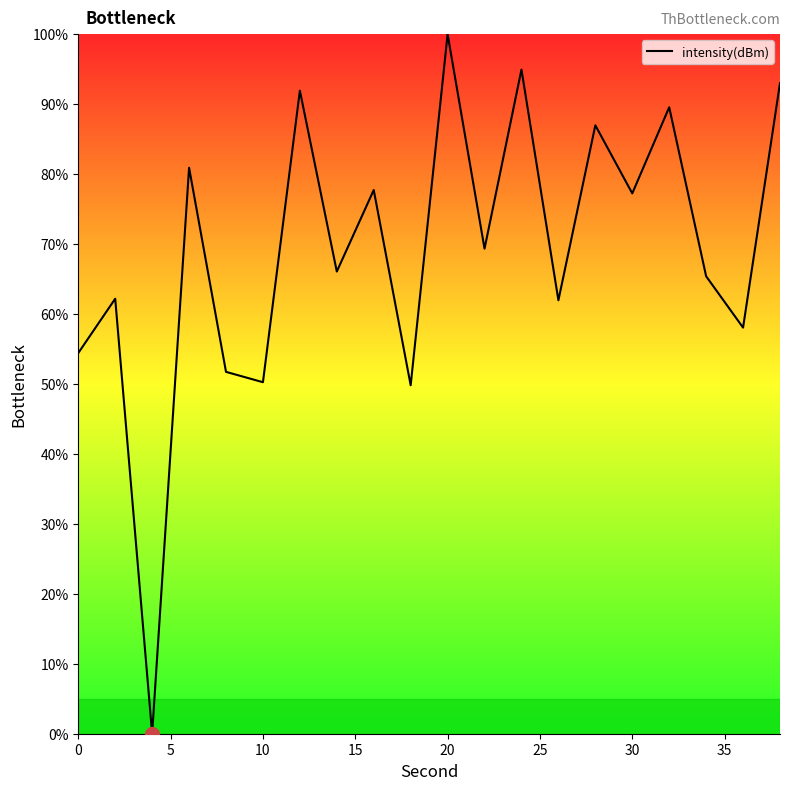

What is the greatest value displayed?

100.0